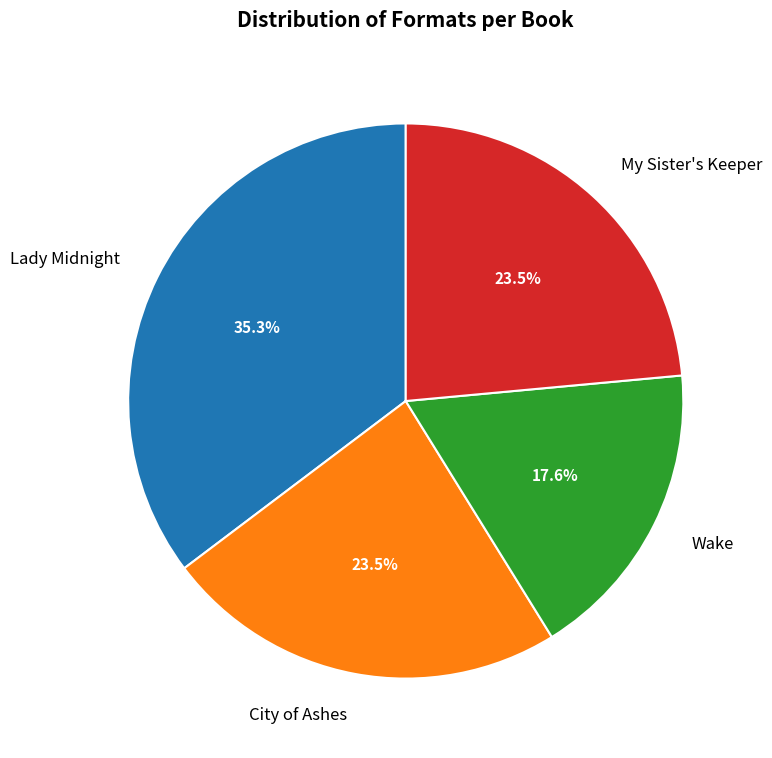

What is the largest slice in the pie chart?

Lady Midnight